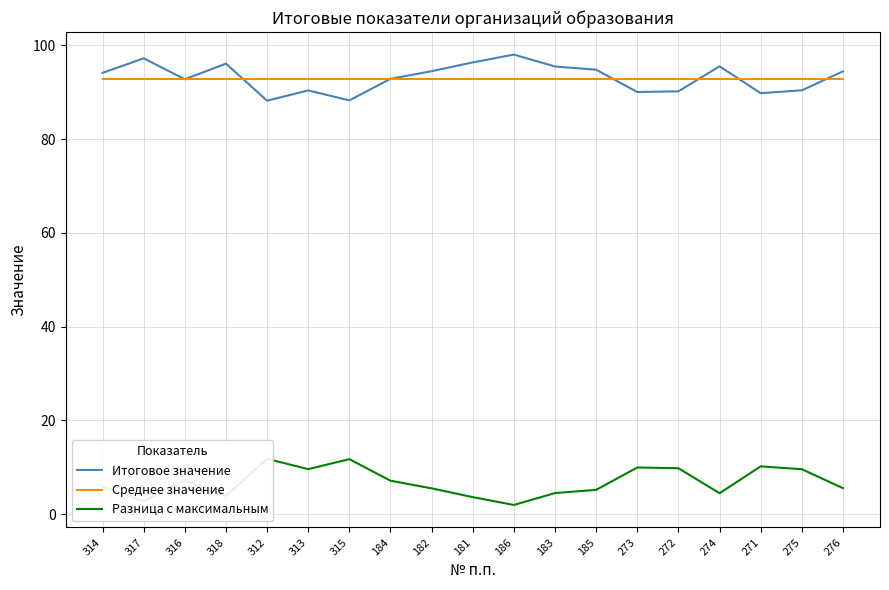

Is it true that Разница с максимальным equals 7.0 at 271?

False